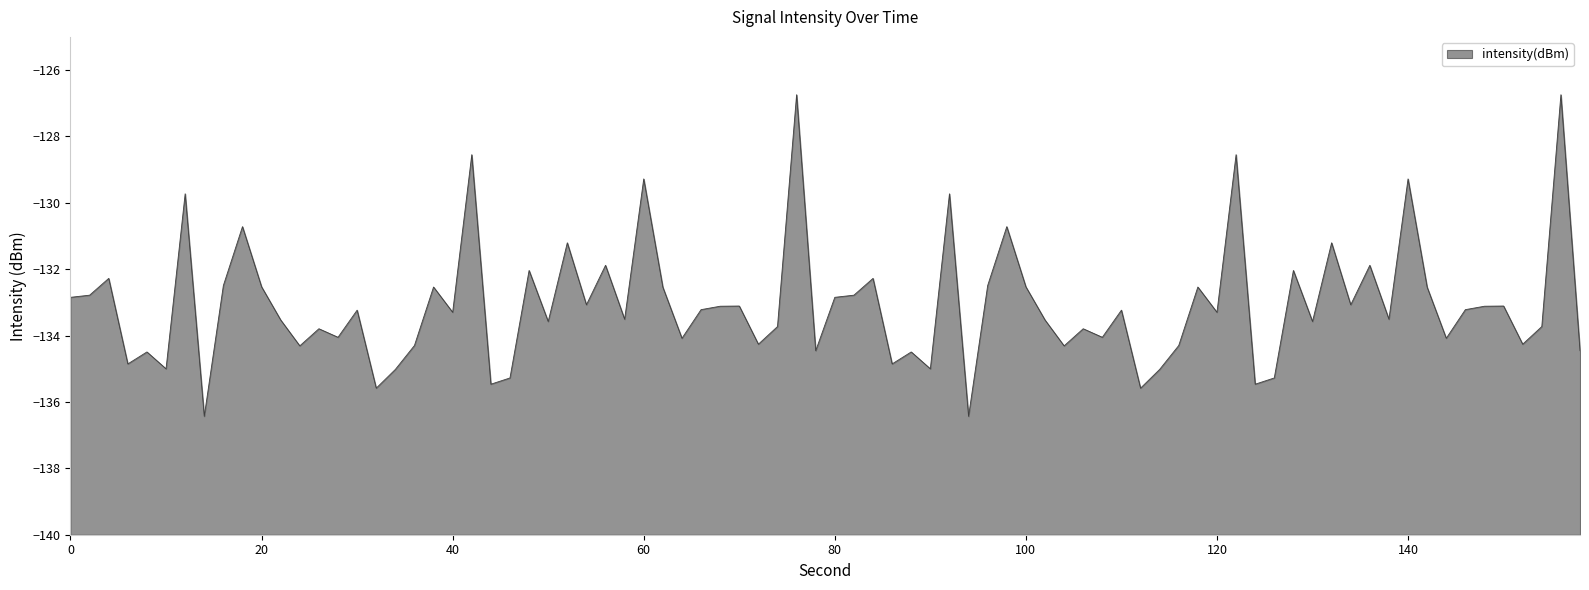

What is the average value?

-133.1